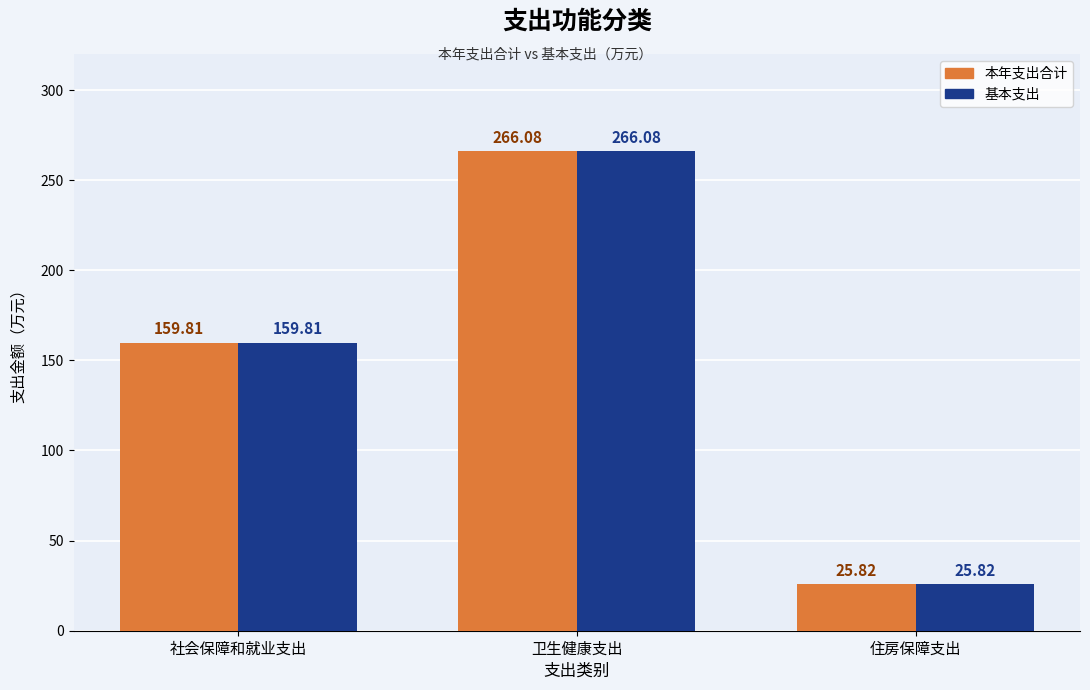

What is the sum of the 本年支出合计 values at 社会保障和就业支出 and 住房保障支出?

185.6